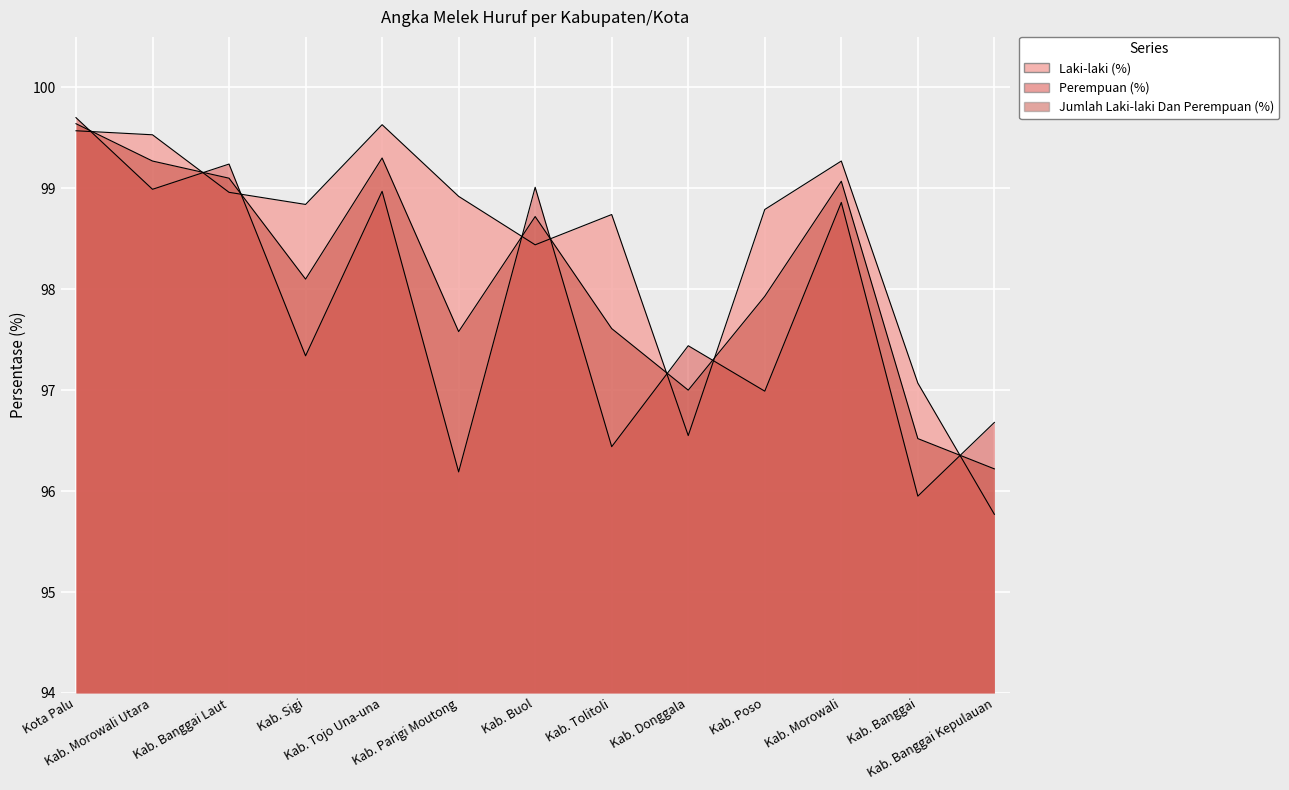

How many data points in Laki-laki (%) are less than 98?

3